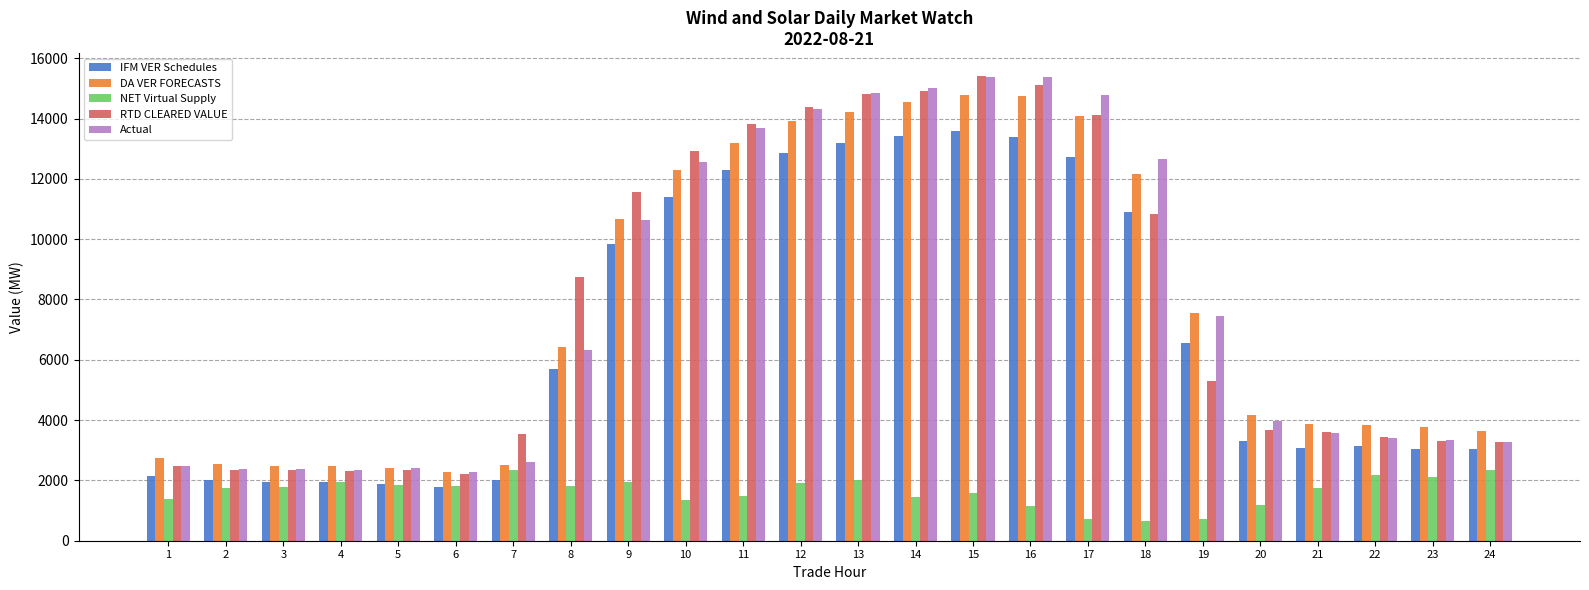

At how many categories does at least one series exceed 8179?

11